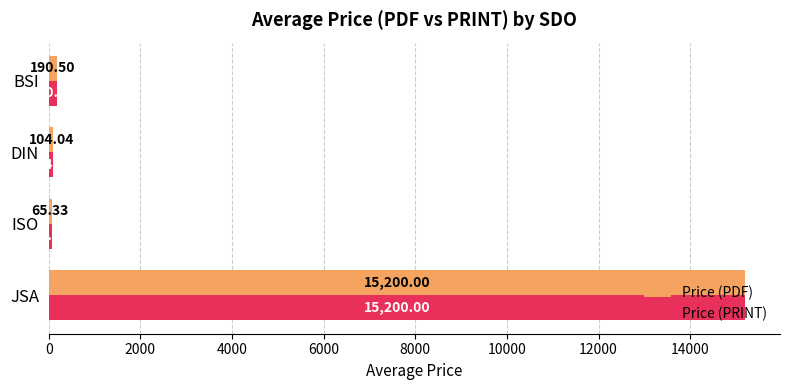

Which category has the highest value in the Price (PRINT) series?

JSA